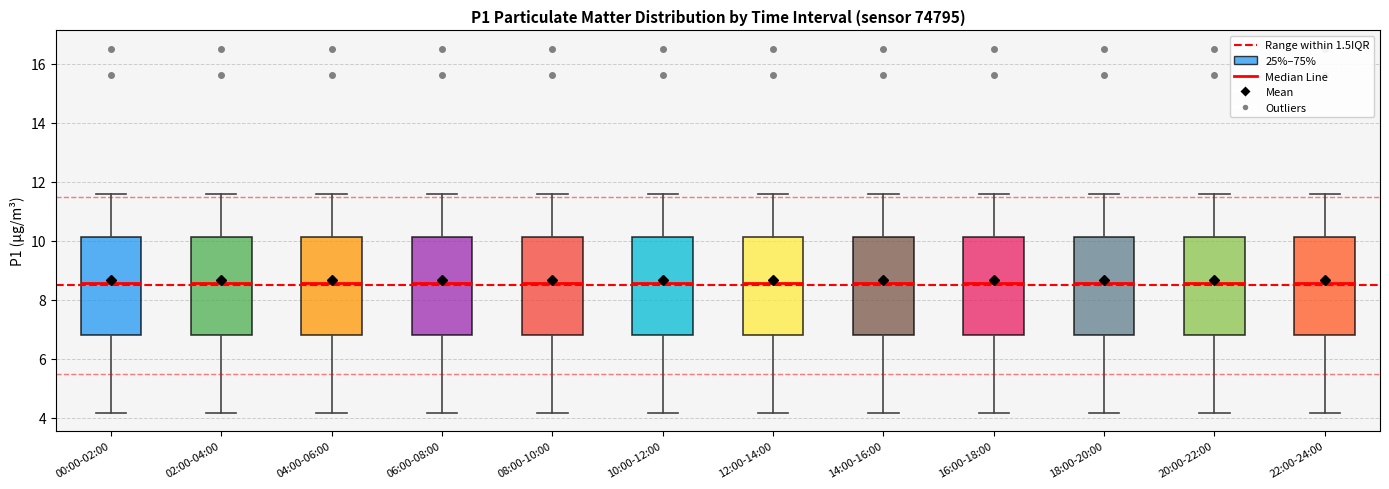

Where is the lower edge of the box for 14:00-16:00 on the y-axis? The values are not printed on the chart, so give them approximately, as read against the axis.

6.8